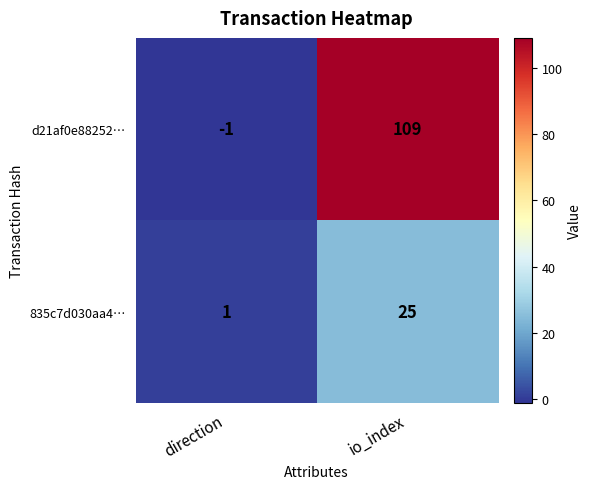

At how many categories does at least one series exceed 59?

1